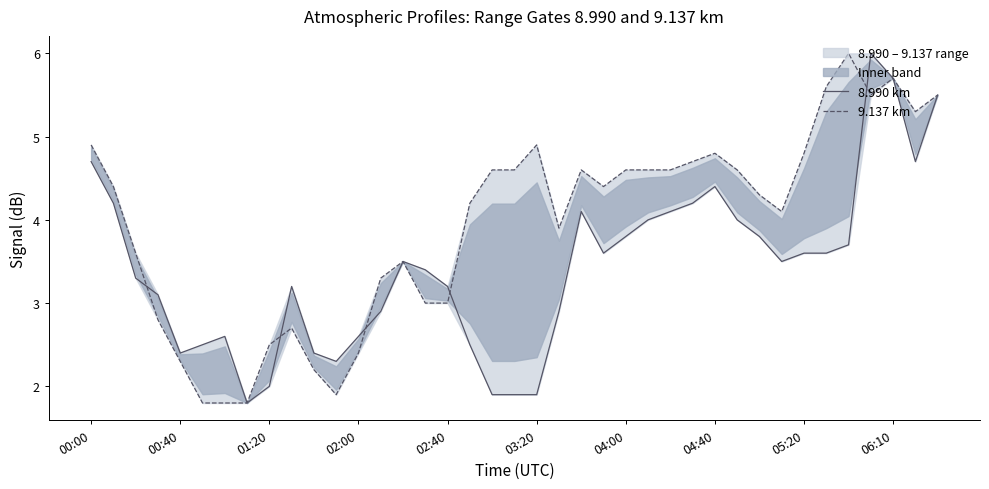

True or false: 9.137 km has a value of 4.2 at 17.

True